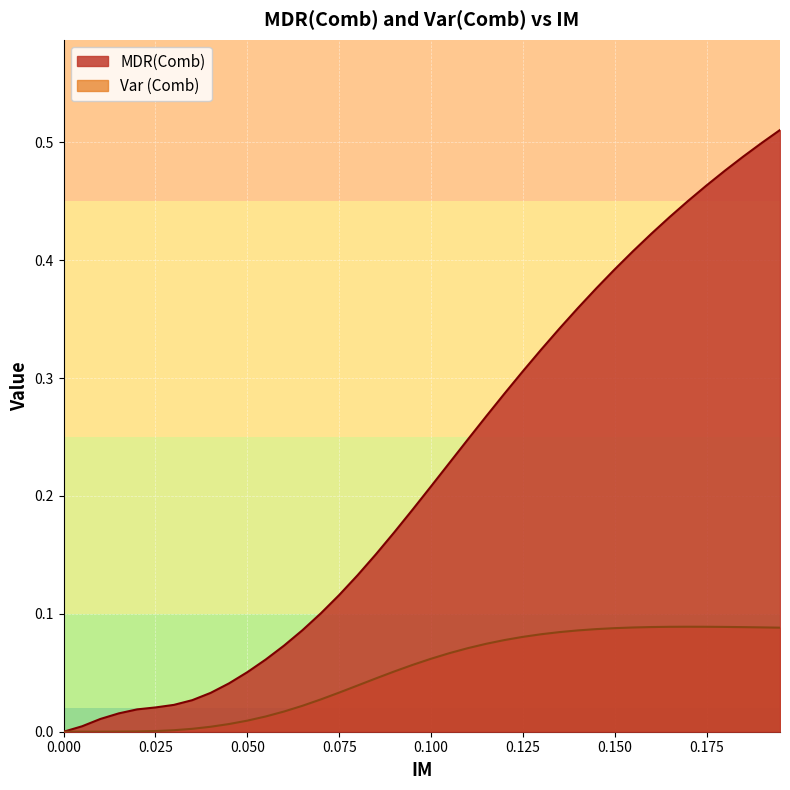

Which category has the highest value in the Var (Comb) series?

0.17